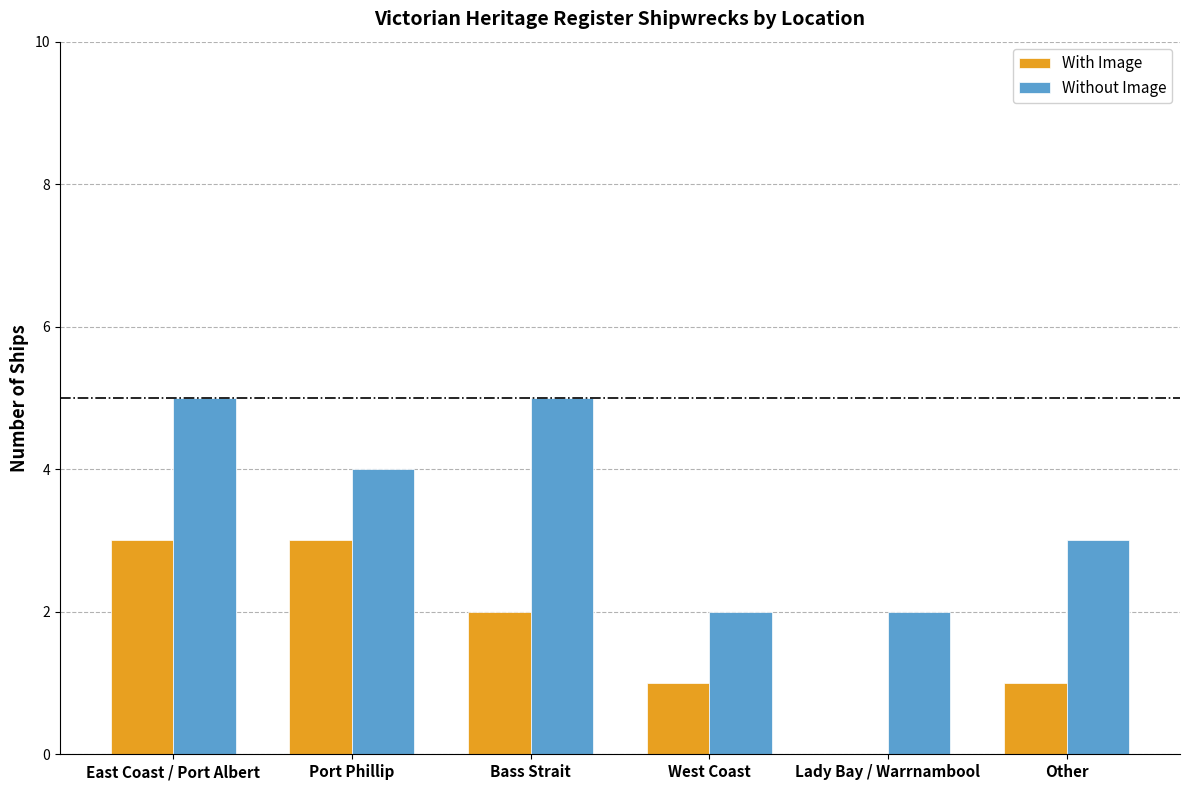

Read the With Image value at Port Phillip.

3